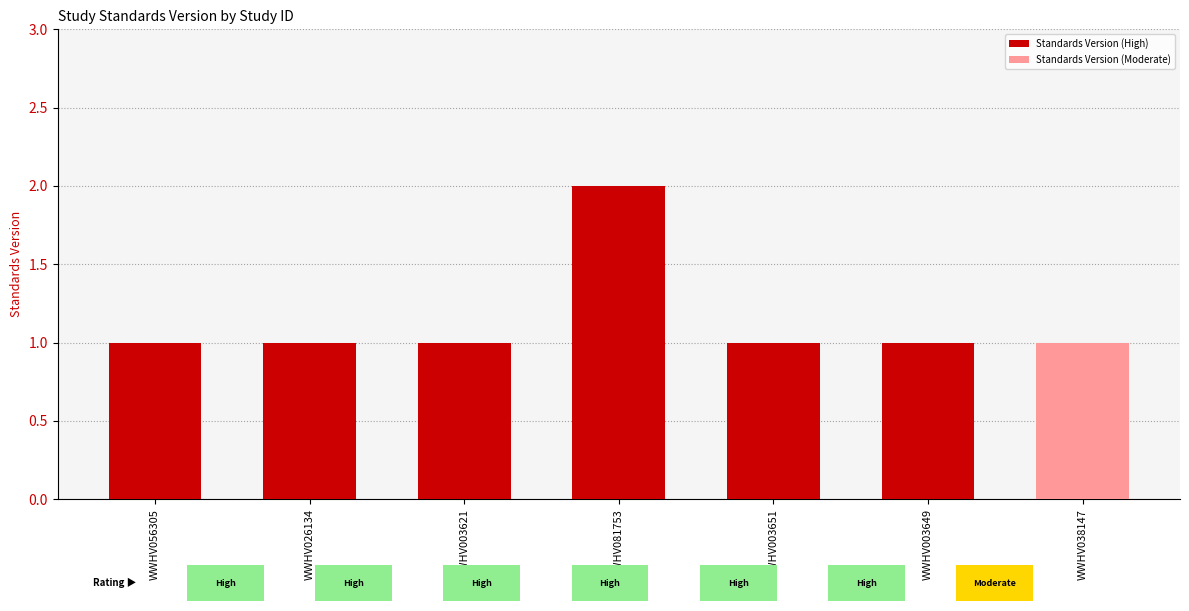

Reading left to right, what are all the values shown in this chart?

1	1	1	2	1	1	1